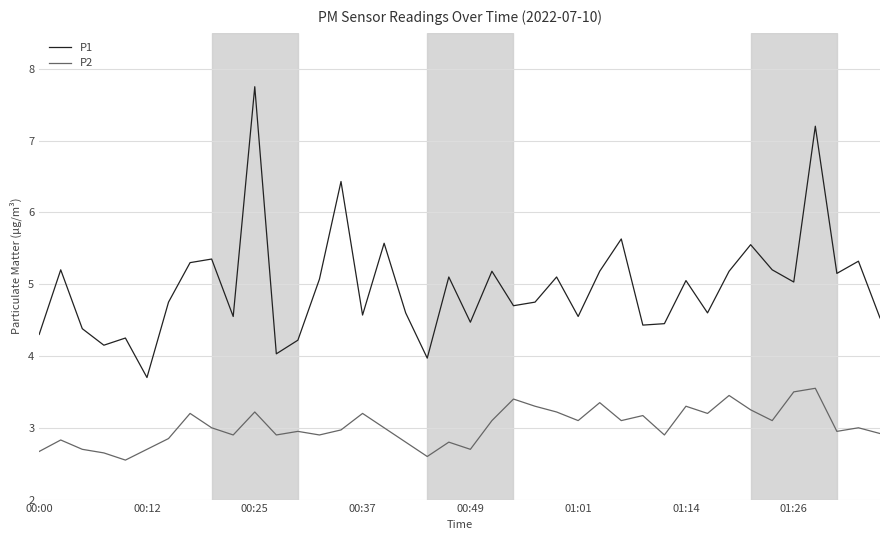

What are all the series names shown in the legend?

P1, P2